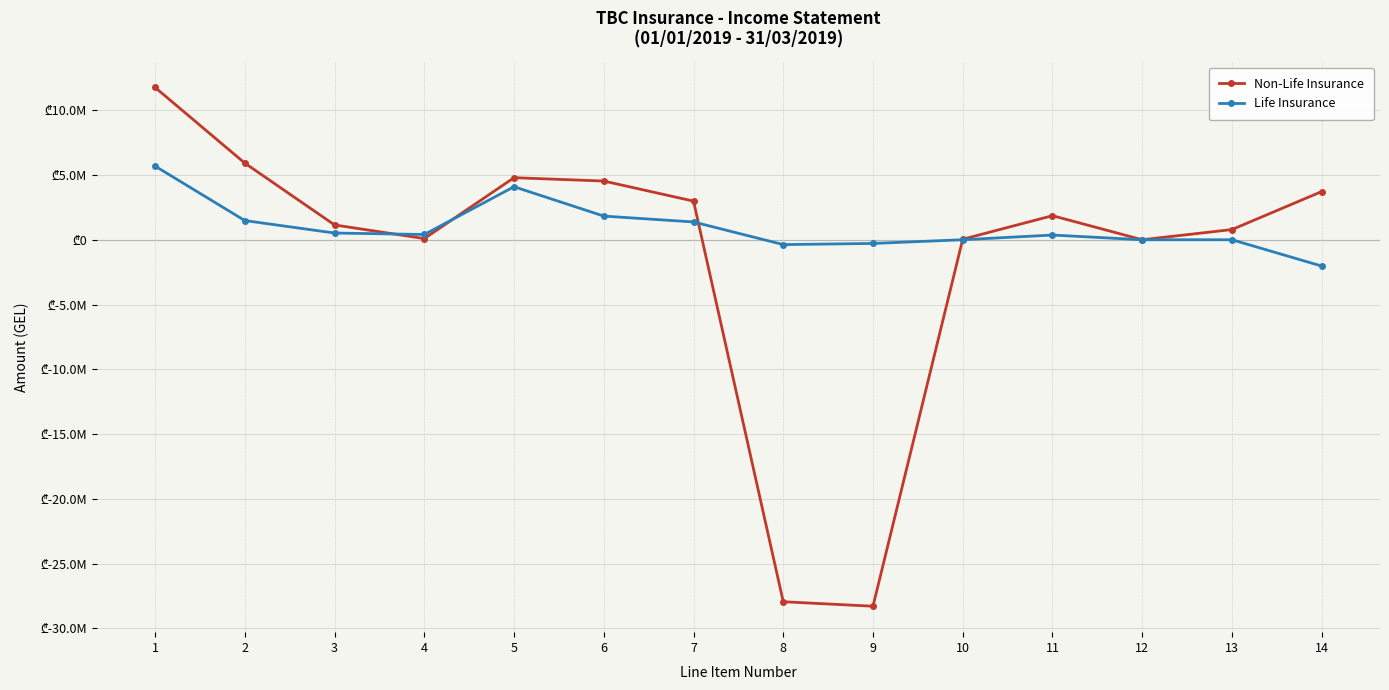

What are all the series names shown in the legend?

Non-Life Insurance, Life Insurance